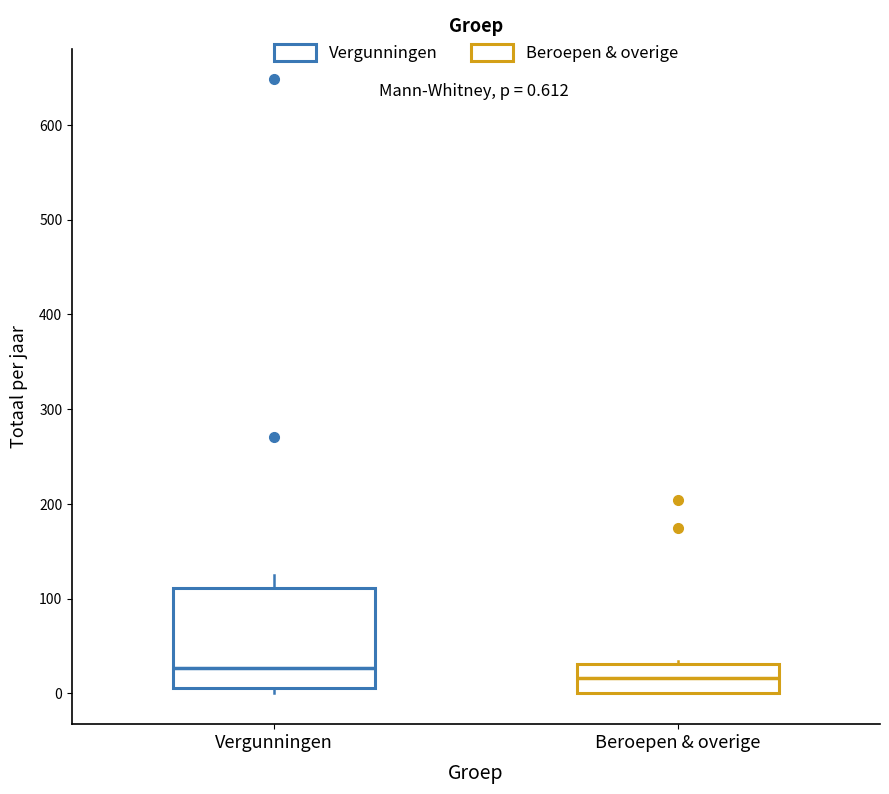

Comparing the boxes themselves (not the whiskers), which one is the tallest?

Vergunningen